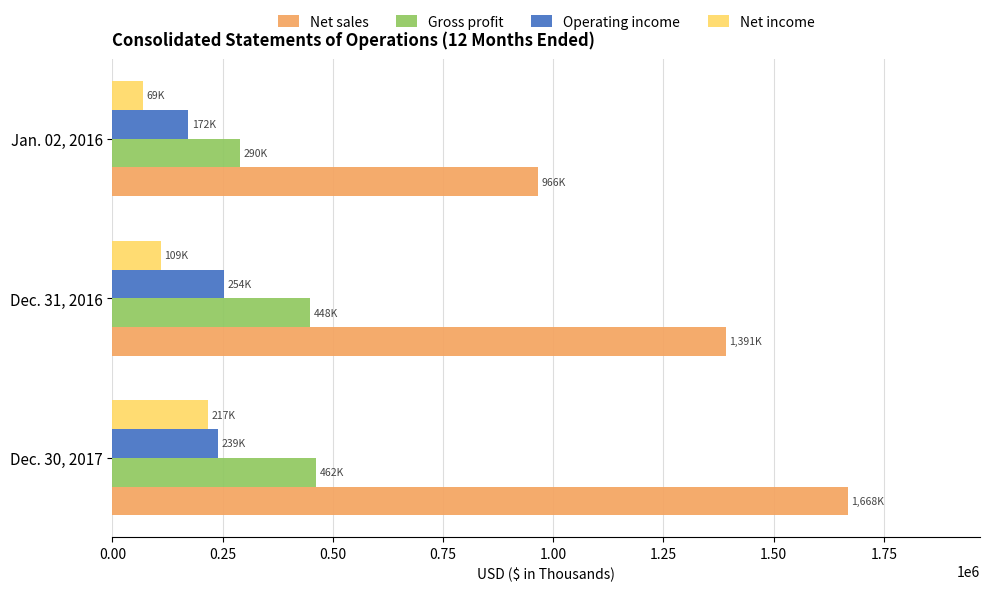

What is the spread (max minus min) of values at Jan. 02, 2016?

897268